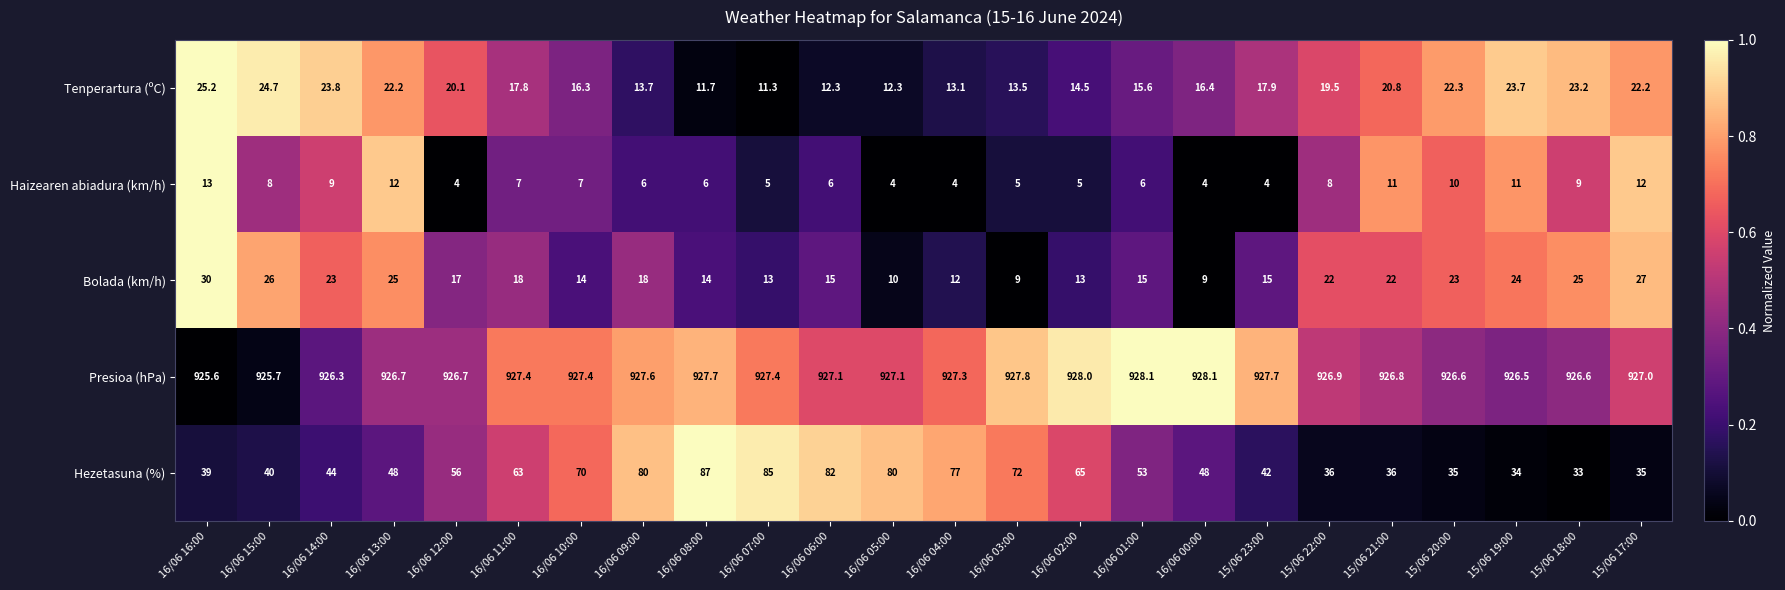

Which category has the lowest value in the Presioa (hPa) series?

16/06 16:00